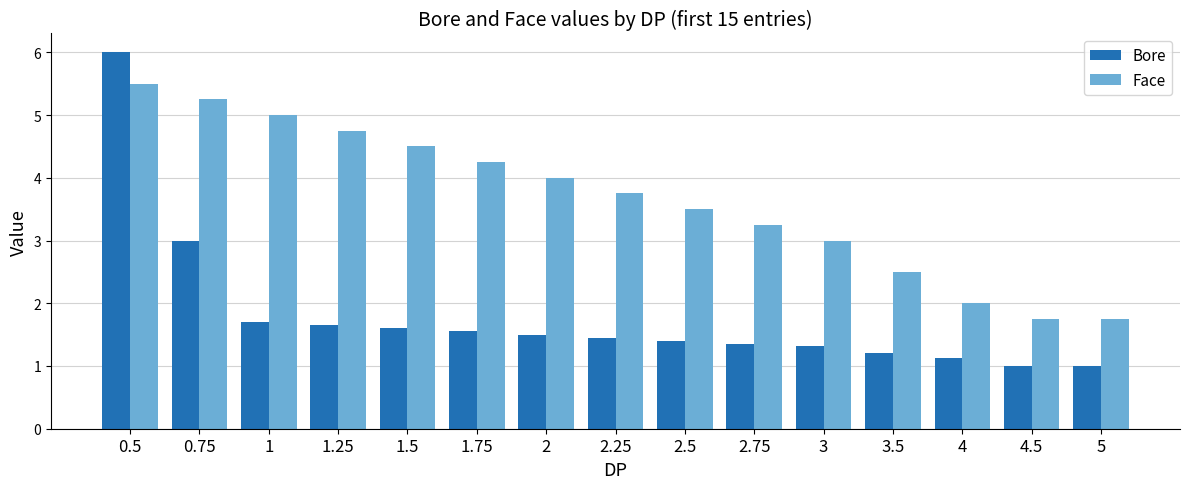

What is the maximum value shown in the chart?

6.0